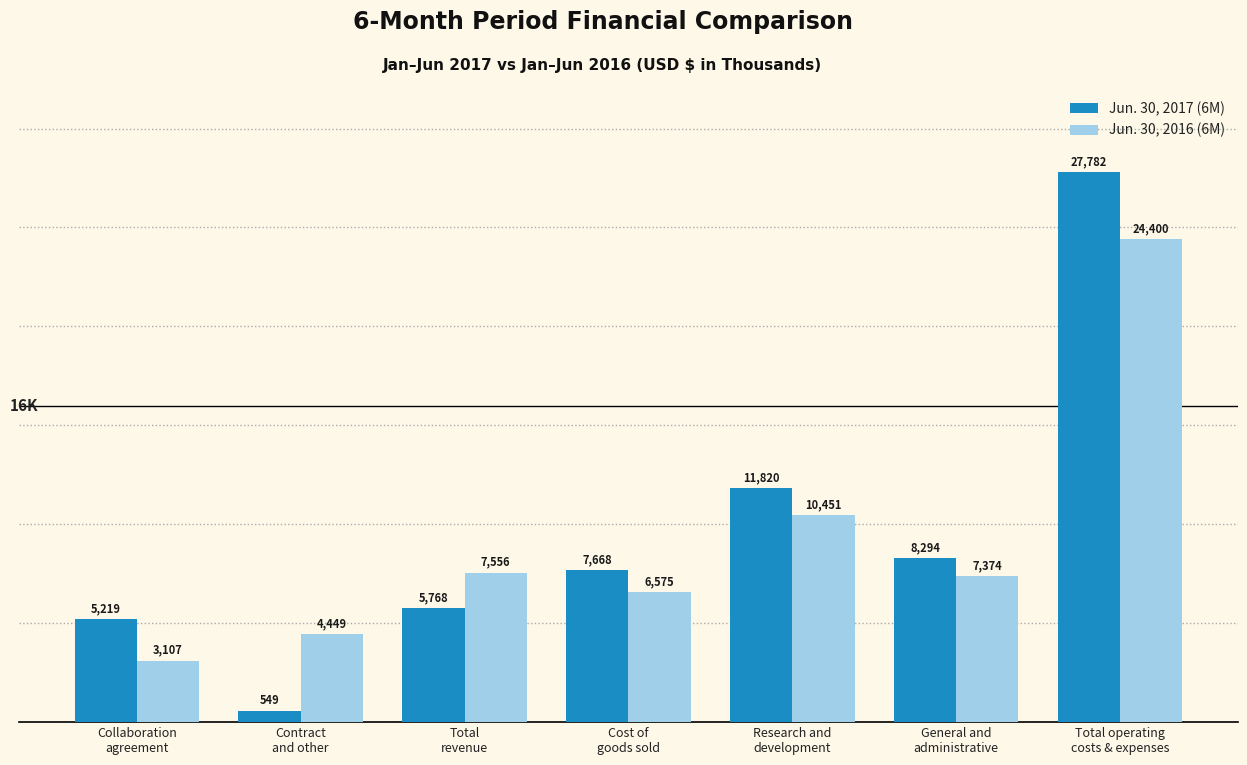

At how many categories does at least one series exceed 17715?

1